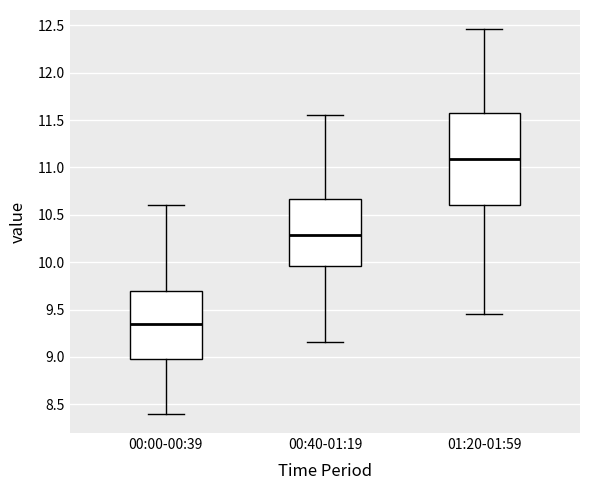

Reading left to right, transcribe this box plot: for each box, give where its median line is, the range the box spans, and where its two whiskers end, as read against the y-axis. The values are not printed on the chart, so give them approximately, as read against the axis.

00:00-00:39: median 9.35, box 9.00 to 9.70, whiskers 8.40 to 10.60
00:40-01:19: median 10.30, box 9.95 to 10.65, whiskers 9.15 to 11.55
01:20-01:59: median 11.10, box 10.60 to 11.55, whiskers 9.45 to 12.45